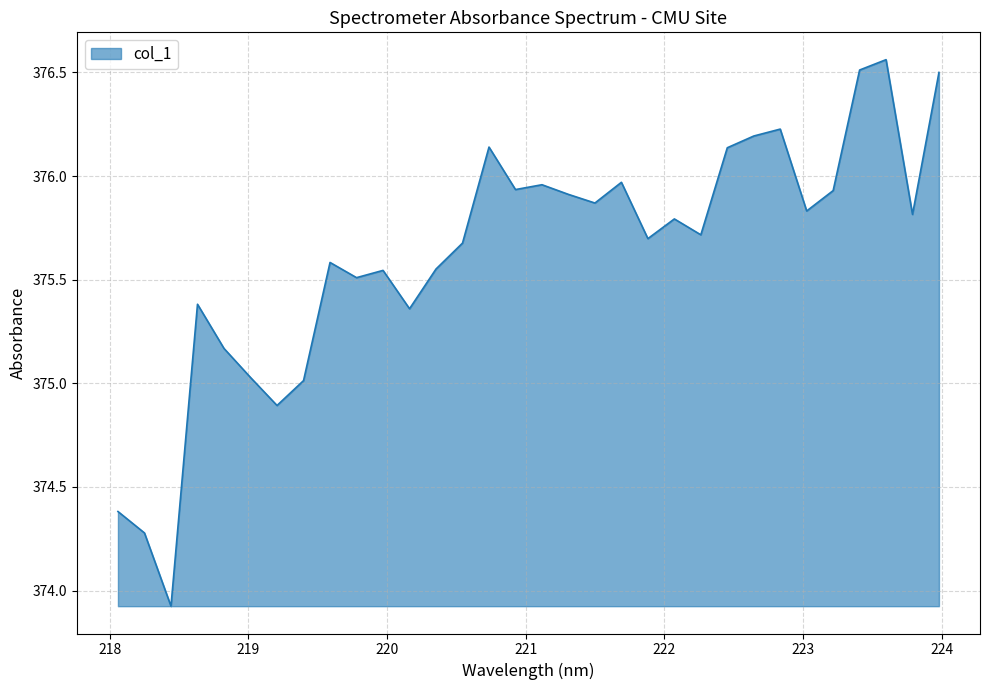

What is the difference between the maximum and minimum values?

2.6